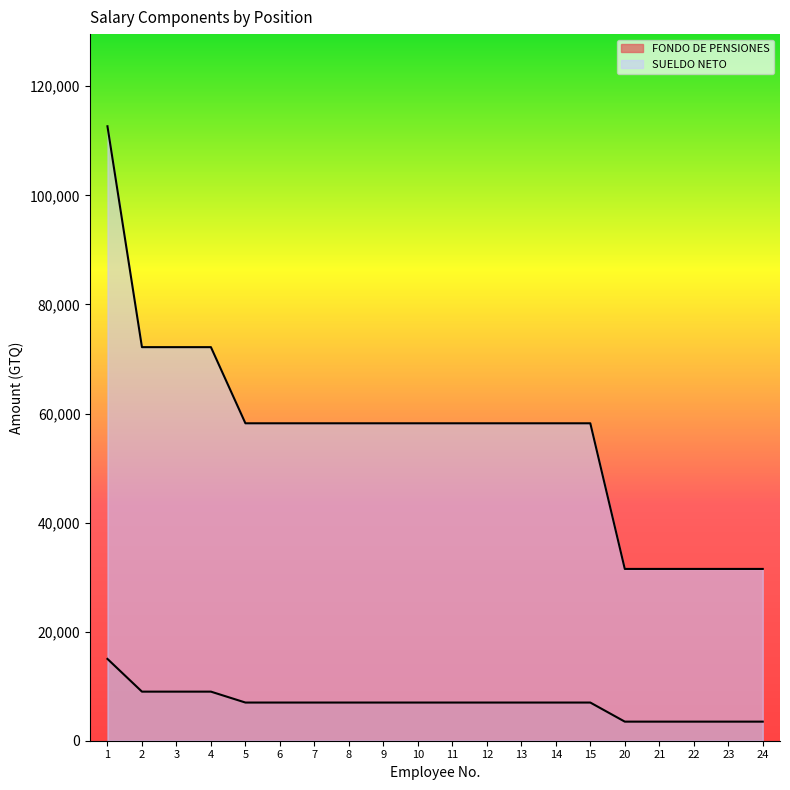

The value of SUELDO NETO at 3 is 72167.1. True or false?

True